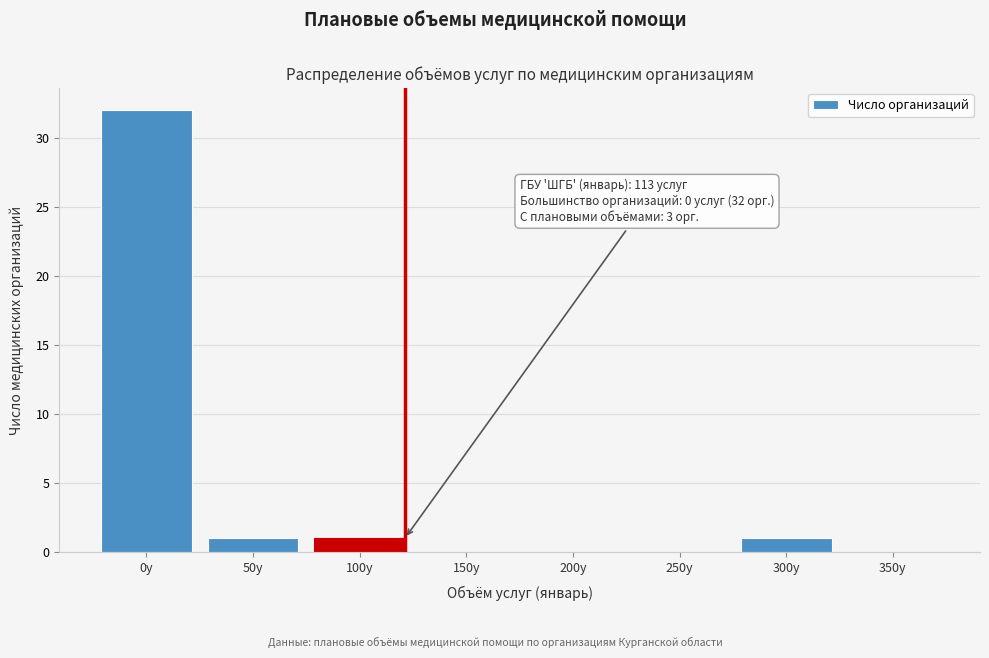

Reading right to left, extract all data points from this chart.

350у=0	300у=1	250у=0	200у=0	150у=0	100у=1	50у=1	0у=32